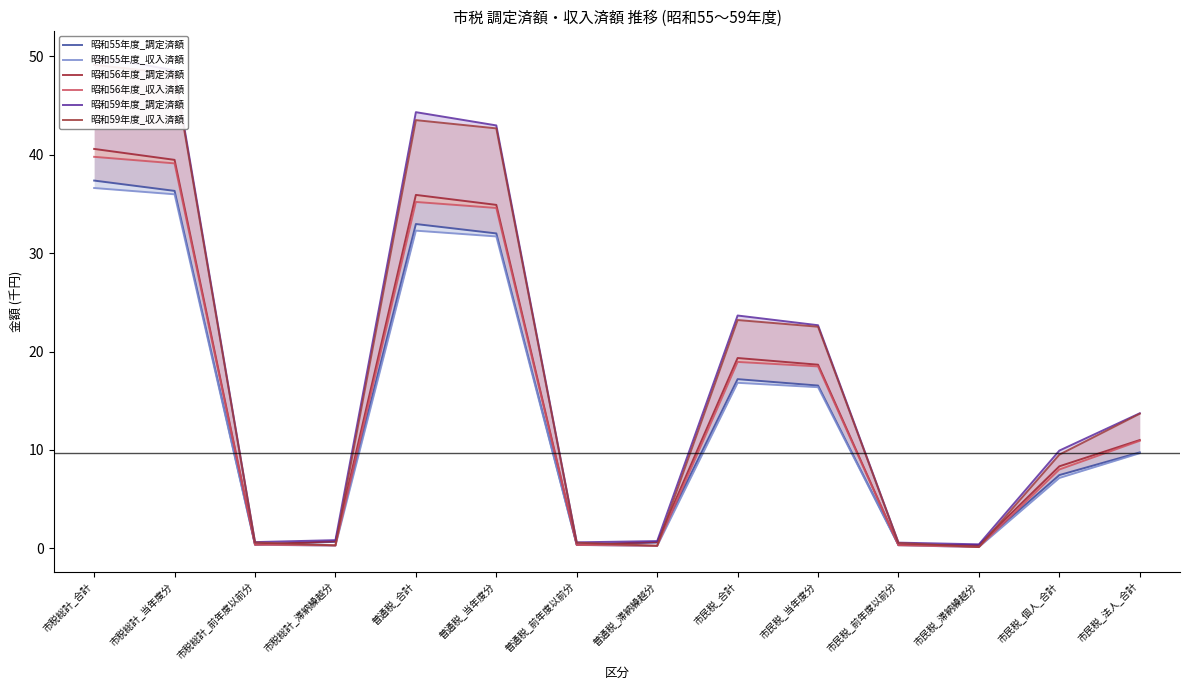

Does the chart have visible grid lines?

No